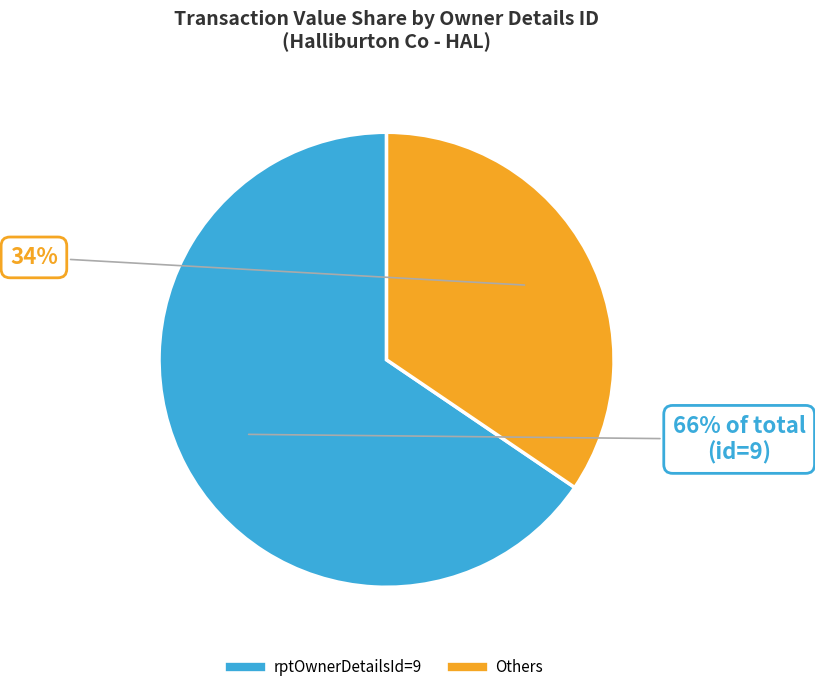

To the nearest percent, what is the average slice percentage?

50%